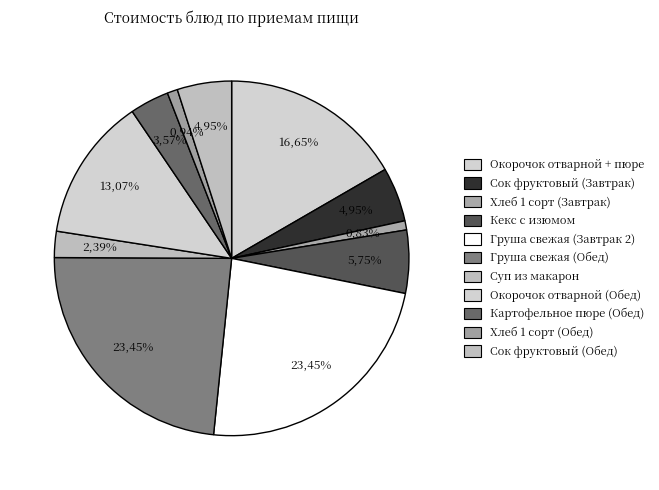

What percentage do Груша свежая (Обед) and Суп из макаронных изделий together represent?

25.8%